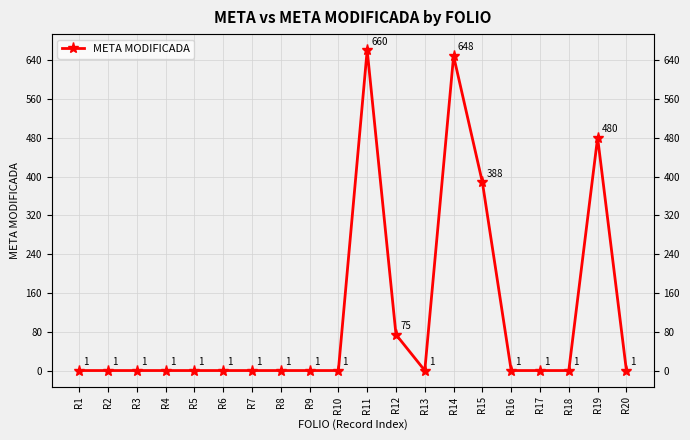

How many points are lower than both their immediate neighbors (excluding endpoints)?

1